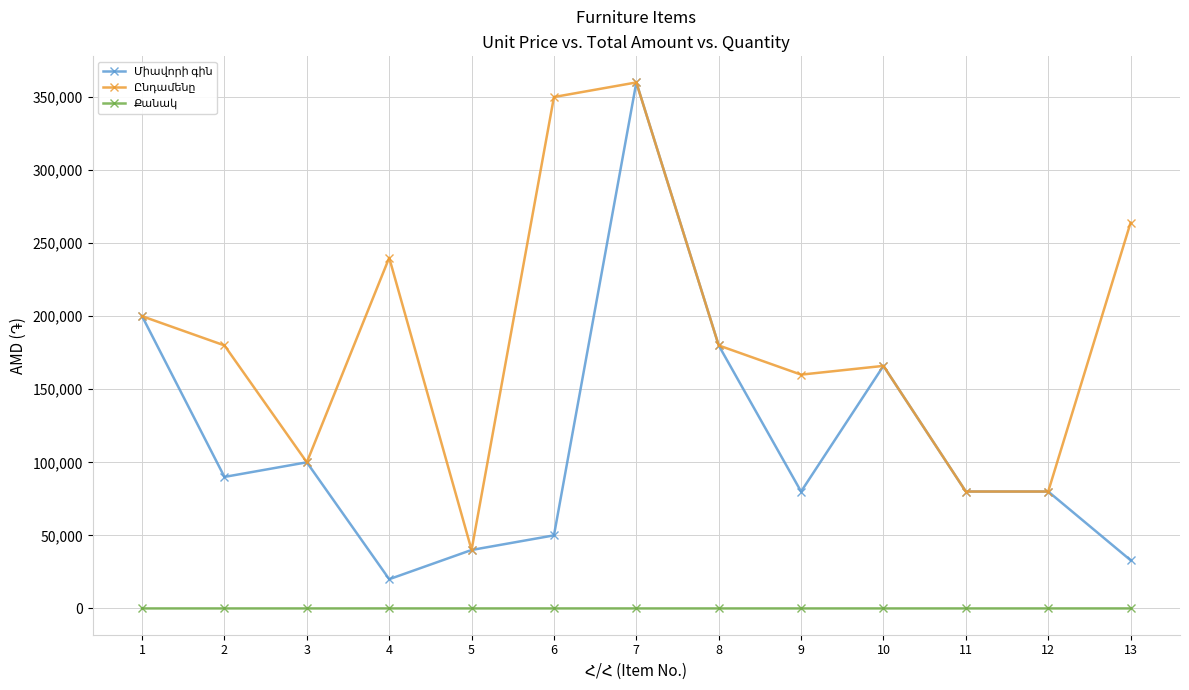

What is the maximum value shown in the chart?

359990